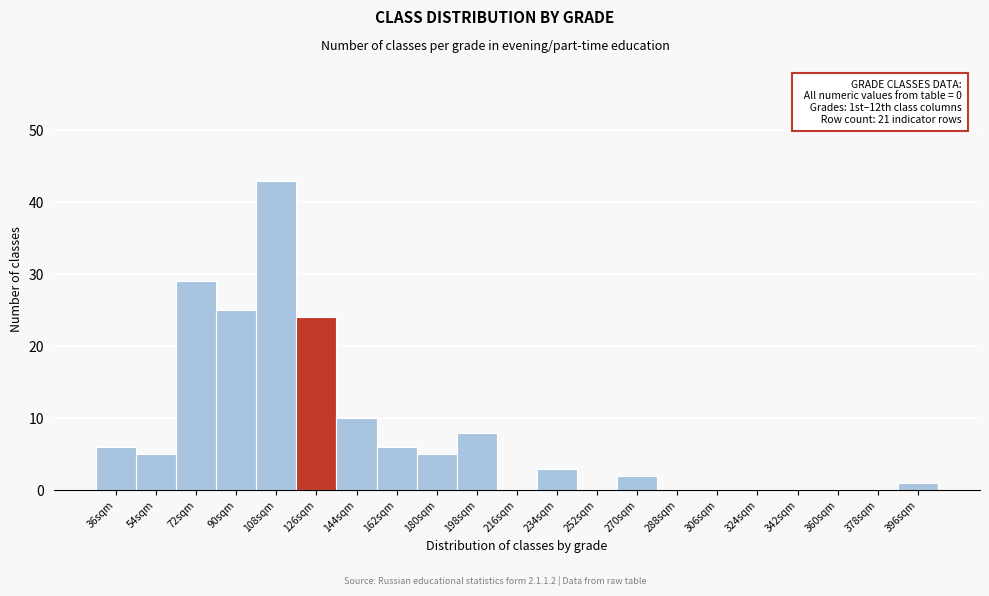

Reading left to right, extract all data points from this chart.

36sqm=6	54sqm=5	72sqm=29	90sqm=25	108sqm=43	126sqm=24	144sqm=10	162sqm=6	180sqm=5	198sqm=8	216sqm=0	234sqm=3	252sqm=0	270sqm=2	288sqm=0	306sqm=0	324sqm=0	342sqm=0	360sqm=0	378sqm=0	396sqm=1